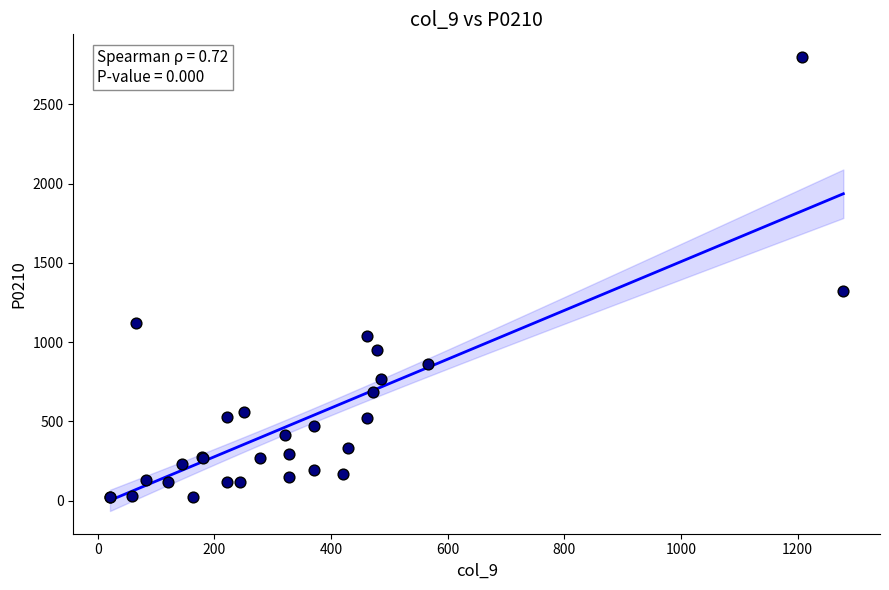

What Y value in the scatter plot is closest to 1410?

1322.3